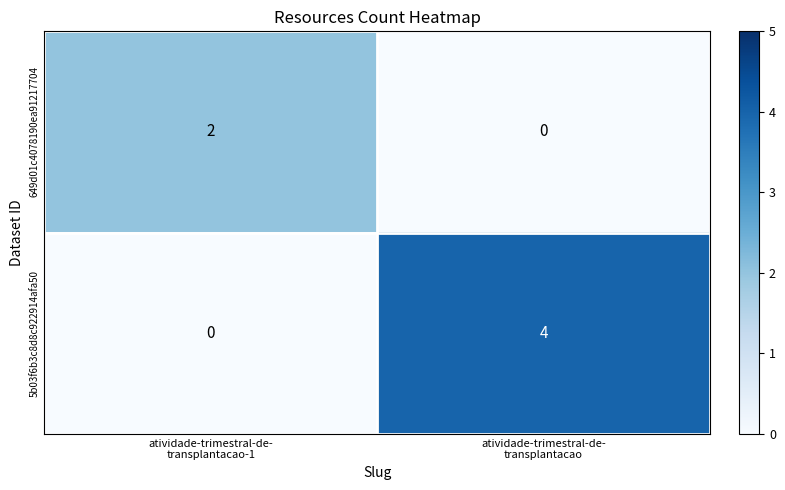

Which label corresponds to the largest value in the chart?

atividade-trimestral-de-
transplantacao